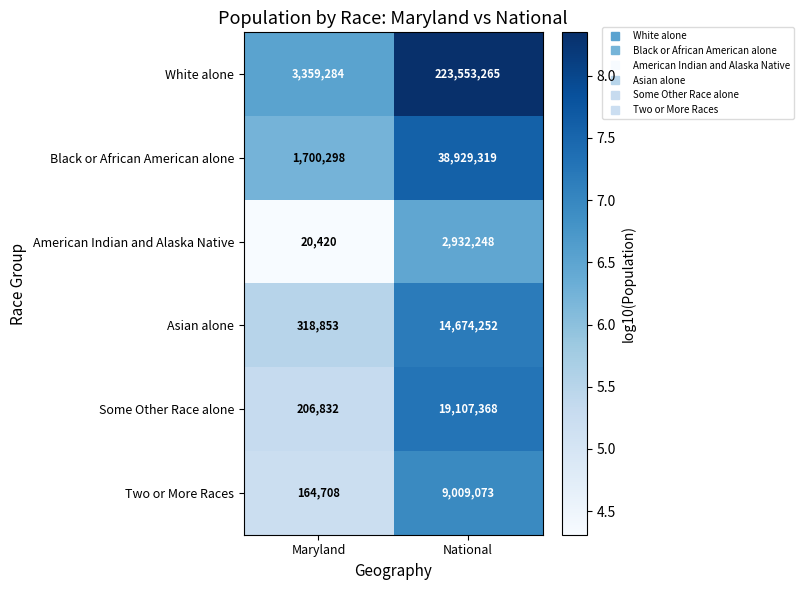

At which label is White alone closest to 113456274?

Maryland